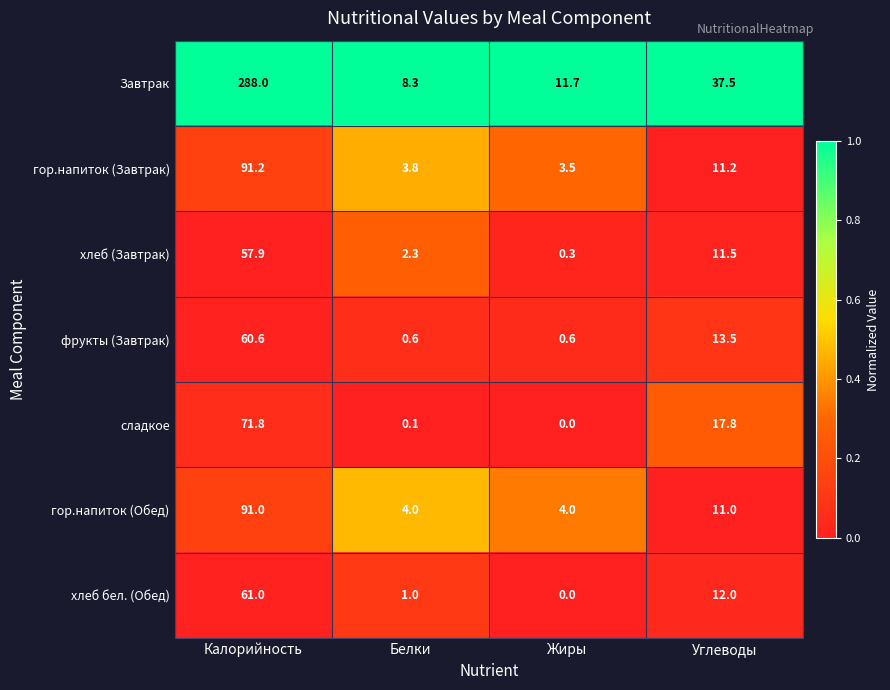

Reading left to right, transcribe all the data shown in this chart.

Завтрак: 288.0	8.3	11.7	37.5
гор.напиток (Завтрак): 91.2	3.8	3.5	11.2
хлеб (Завтрак): 57.9	2.3	0.3	11.5
фрукты (Завтрак): 60.6	0.6	0.6	13.5
сладкое: 71.8	0.1	0.0	17.8
гор.напиток (Обед): 91.0	4.0	4.0	11.0
хлеб бел. (Обед): 61.0	1.0	0.0	12.0